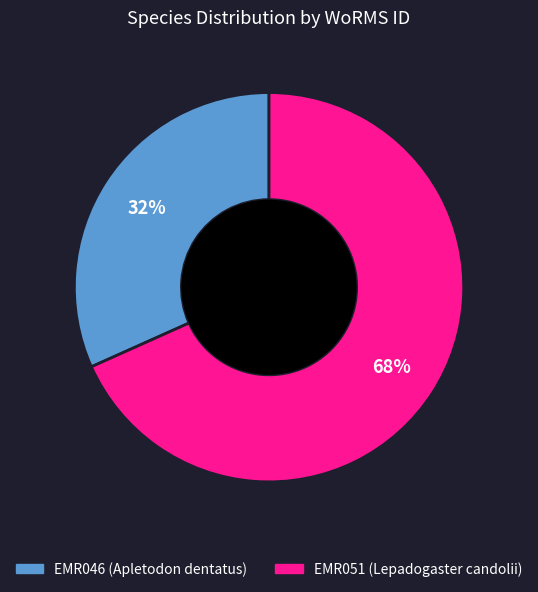

To the nearest percent, what portion does EMR051 represent?

68%